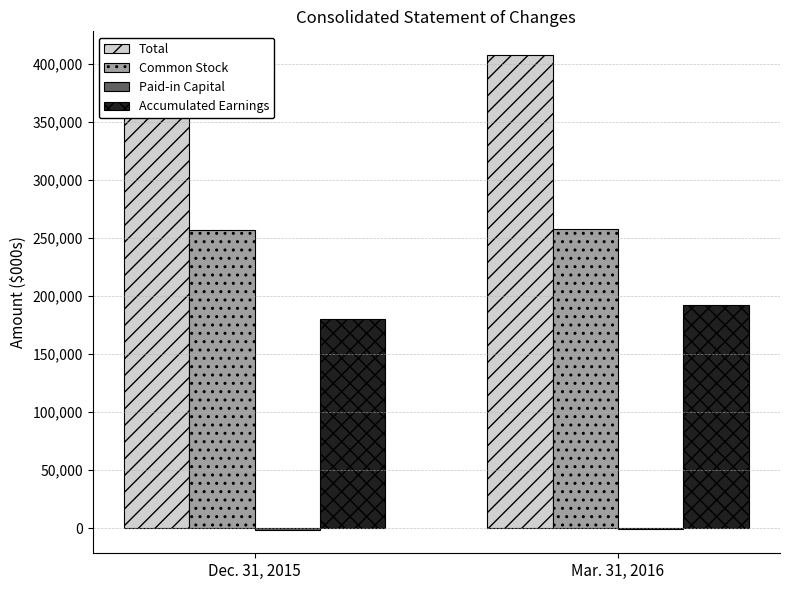

What is the difference between the highest and lowest values at Dec. 31, 2015?

385573